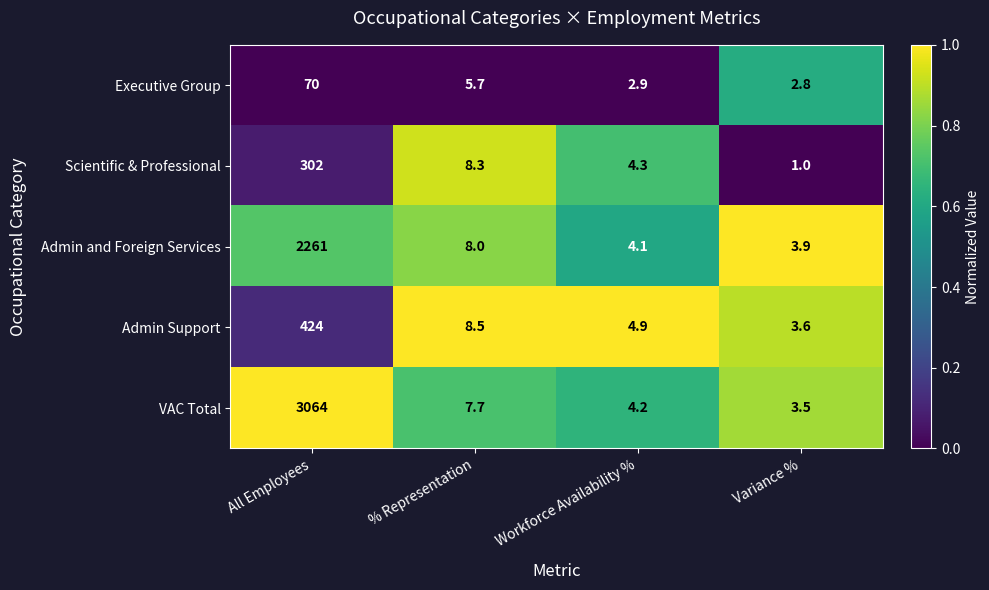

What is the difference between the maximum and second lowest values in the VAC Total series?

3059.8